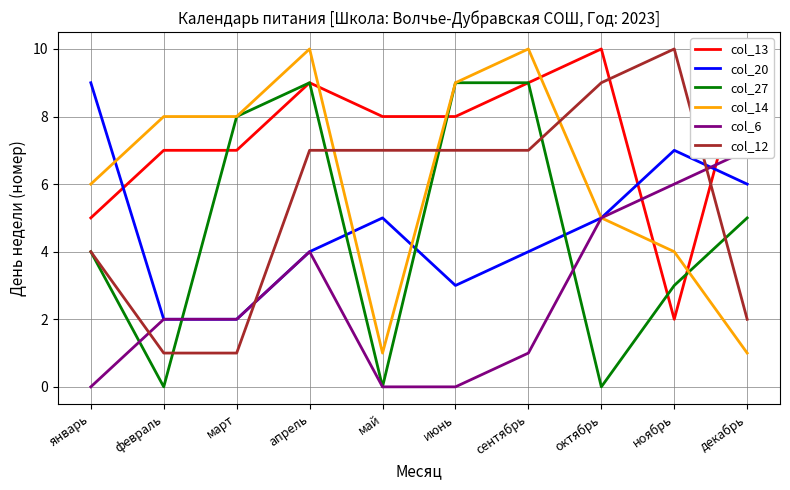

At which category does the chart reach its minimum across all series?

февраль